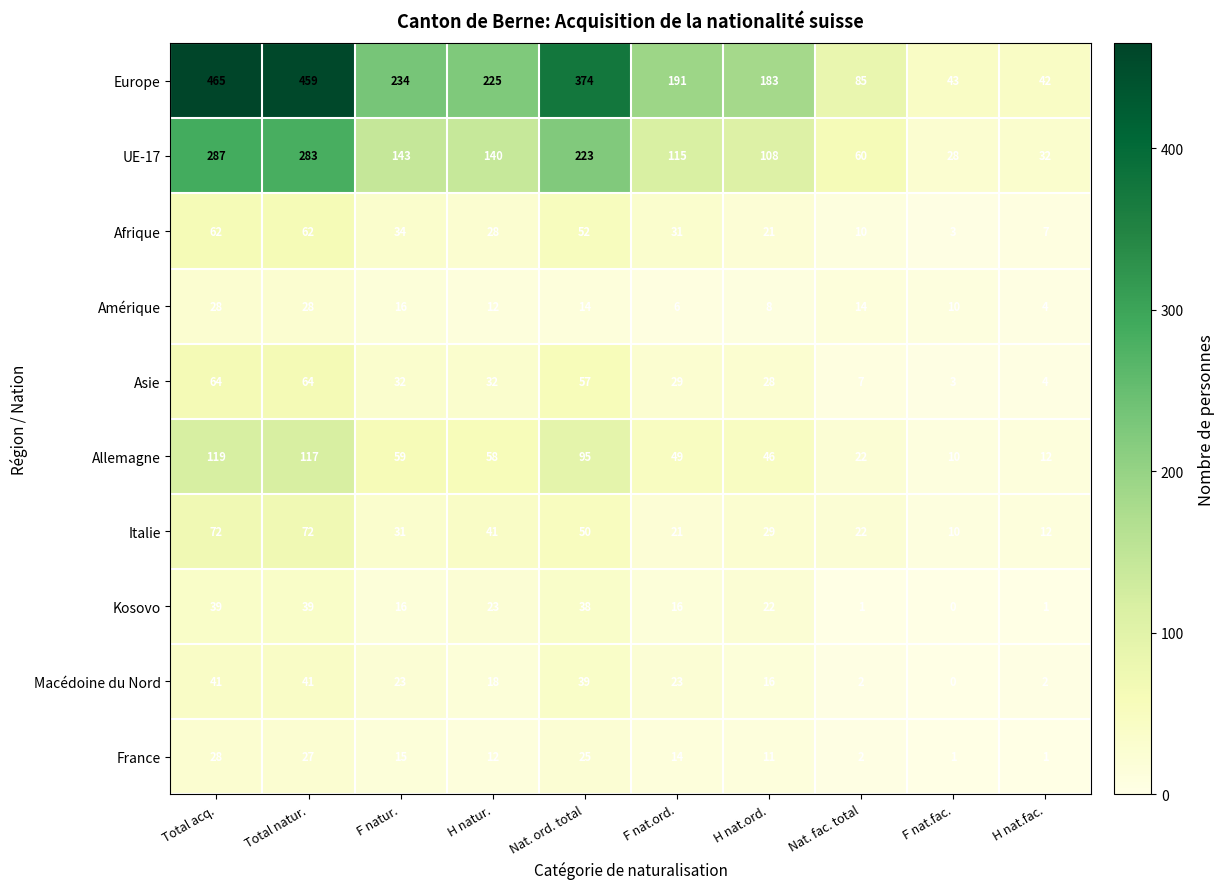

Between H natur. and H nat.ord., which series saw the biggest shift?

Europe